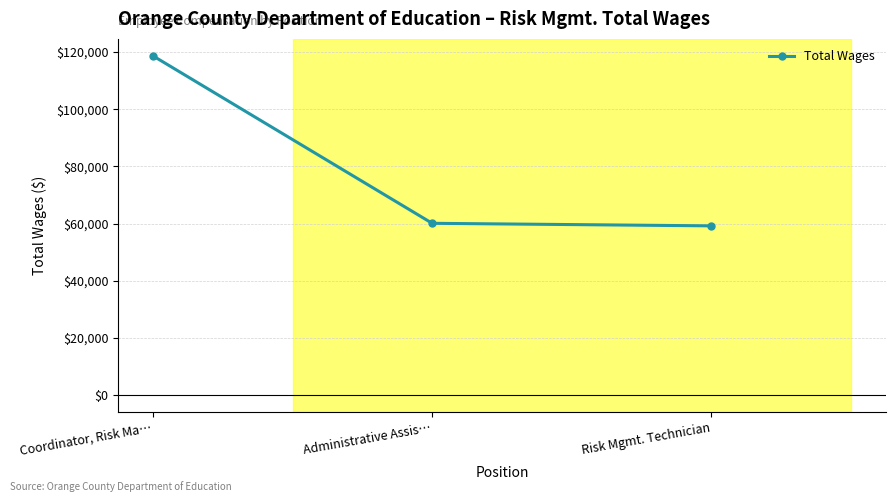

What is the sum of all values?

237954